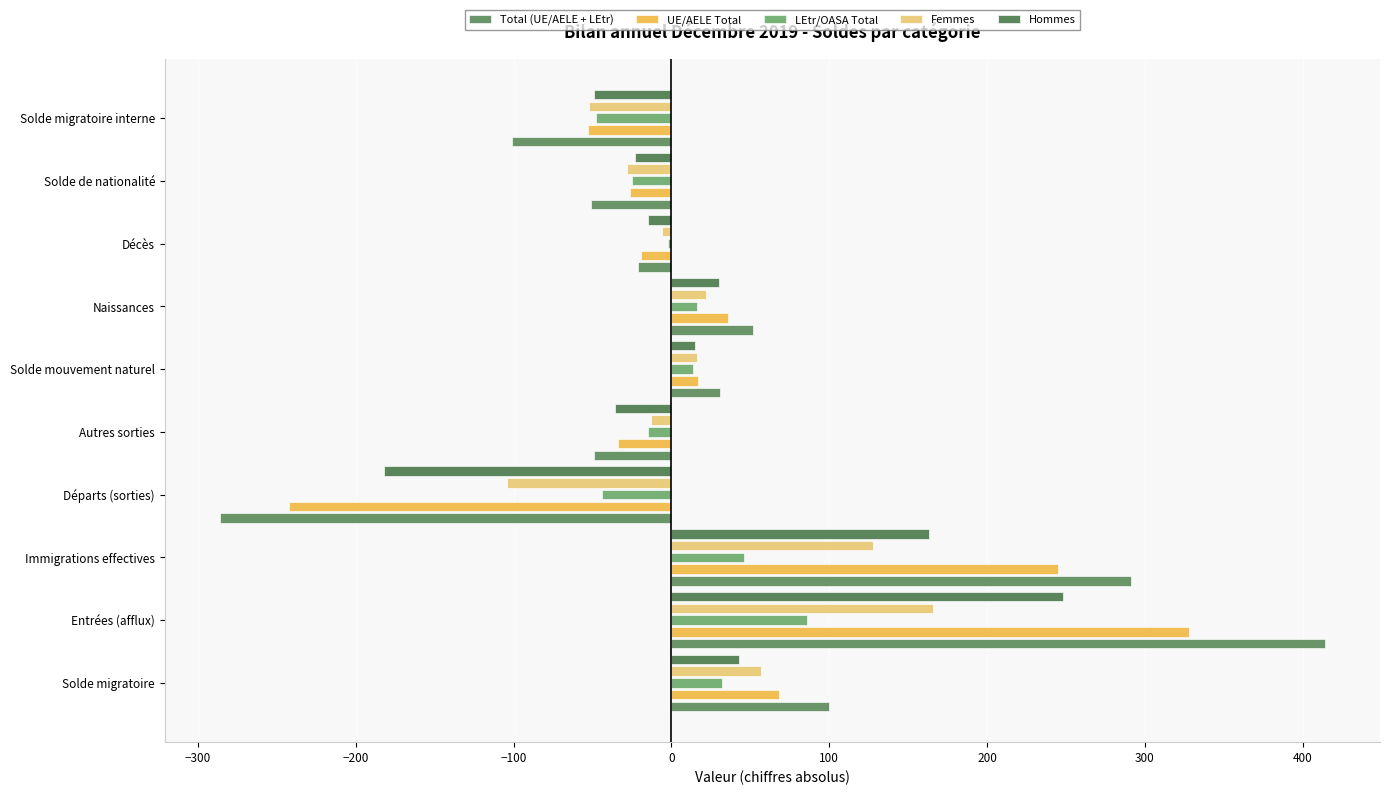

What position from the right is Naissances?

4